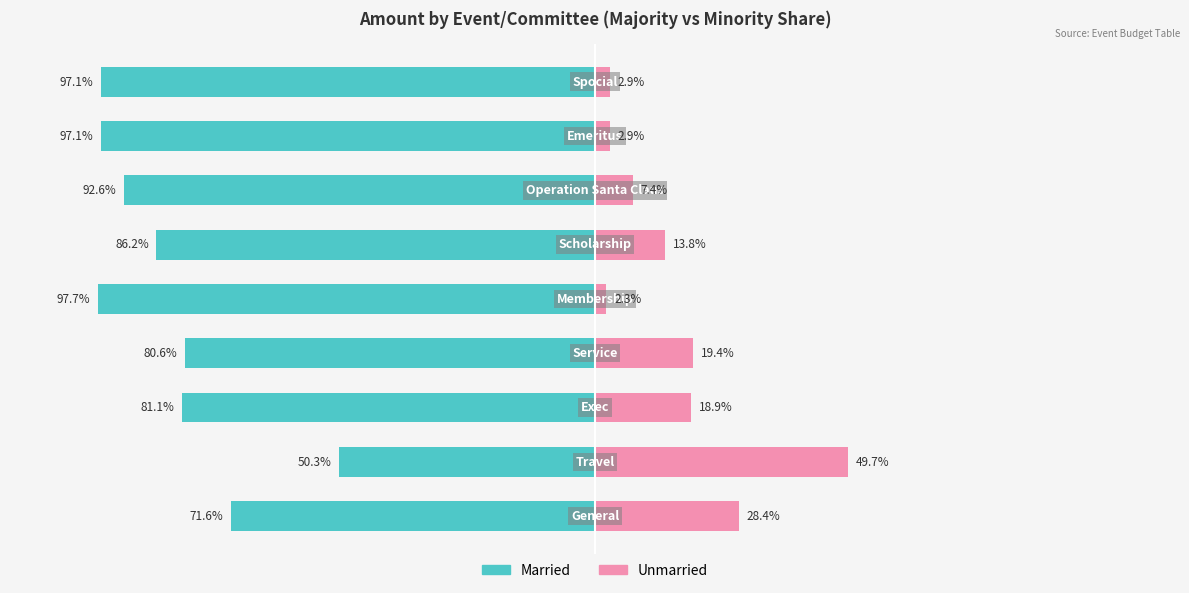

Reading left to right, extract all data points from this chart.

Married: -71.6	-50.3	-81.1	-80.6	-97.7	-86.2	-92.6	-97.1	-97.1
Unmarried: 28.4	49.7	18.9	19.4	2.3	13.8	7.4	2.9	2.9